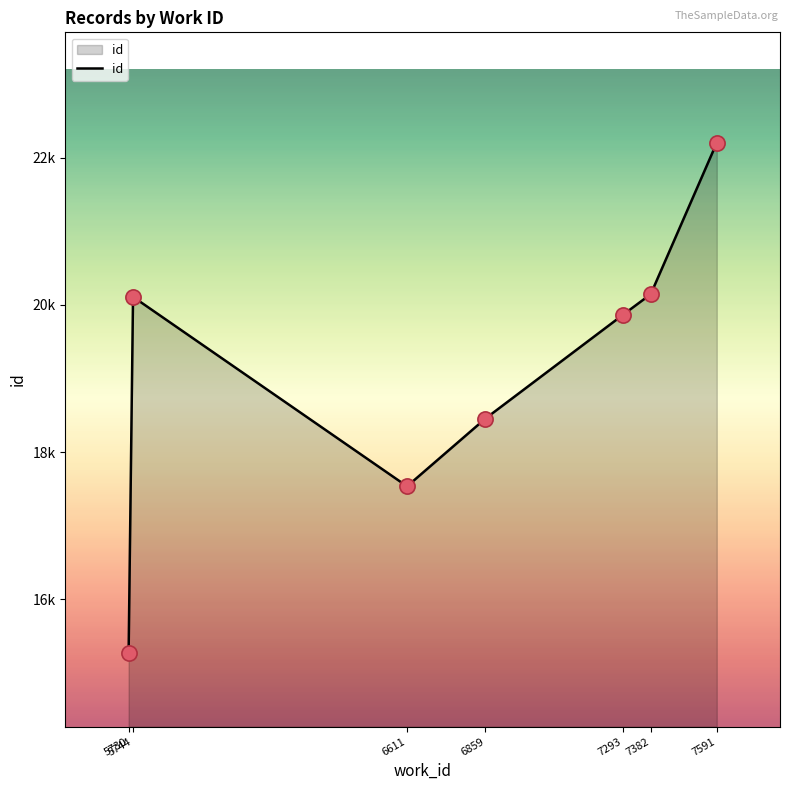

What is the ratio of the value at 7591 to the value at 5730?

1.5